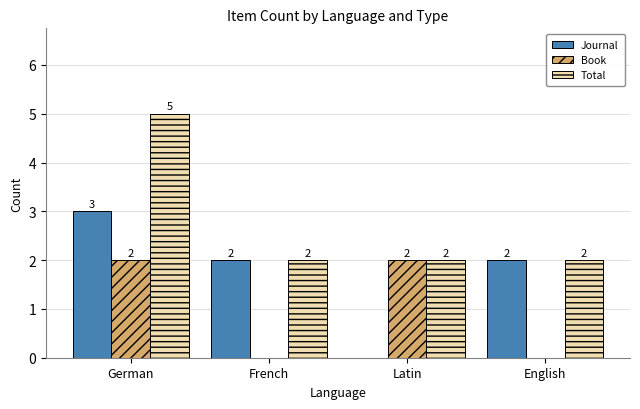

The Journal series shows 3 at French. True or false?

False